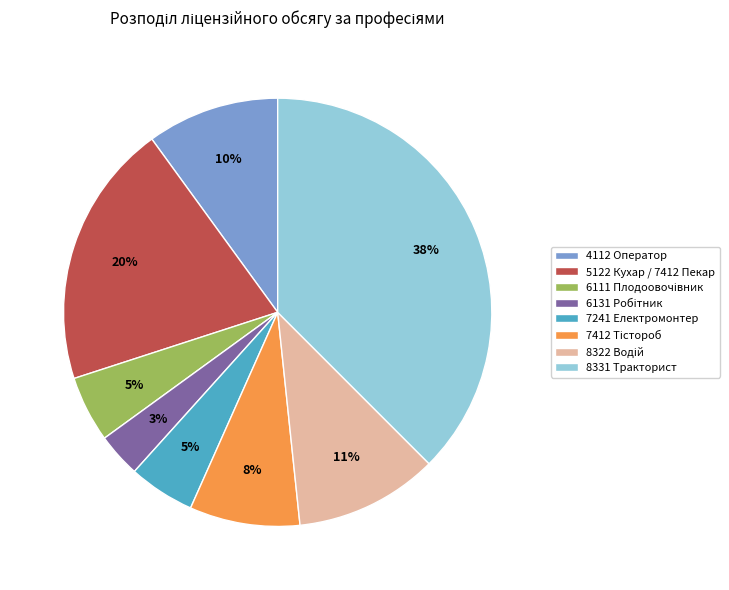

To the nearest percent, what percentage of the pie is 5122 Кухар / 7412 Пекар?

20%